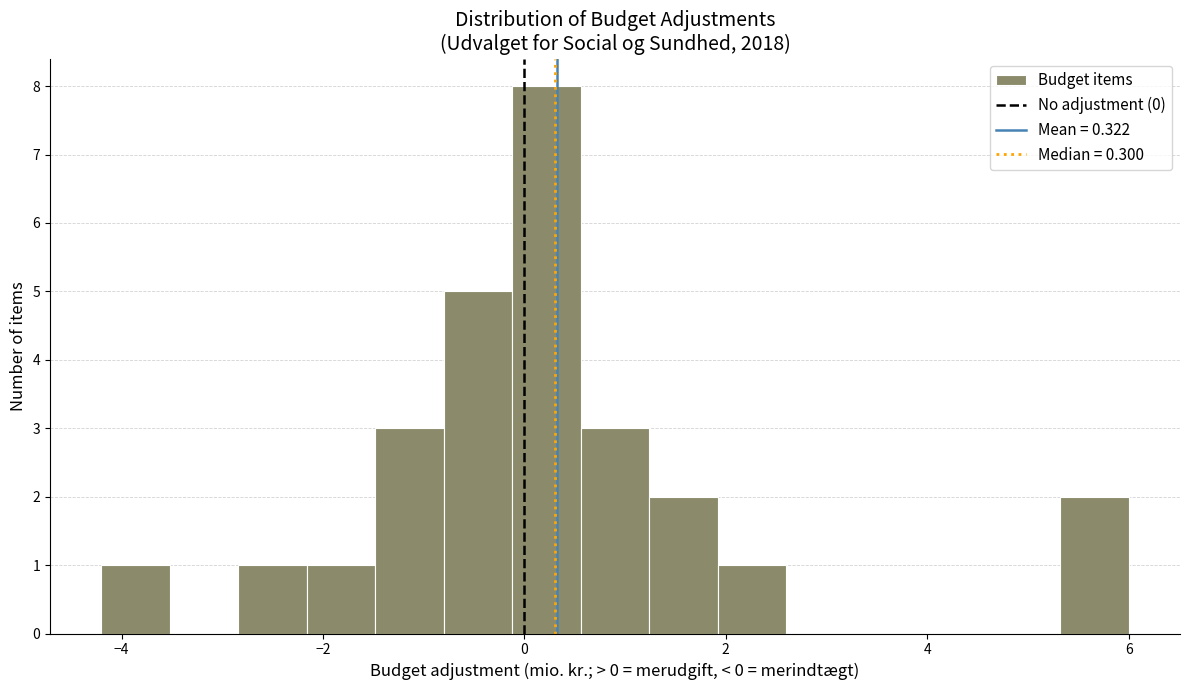

Read against the x-axis, roughly where is the centre of the tallest bar?

0.2